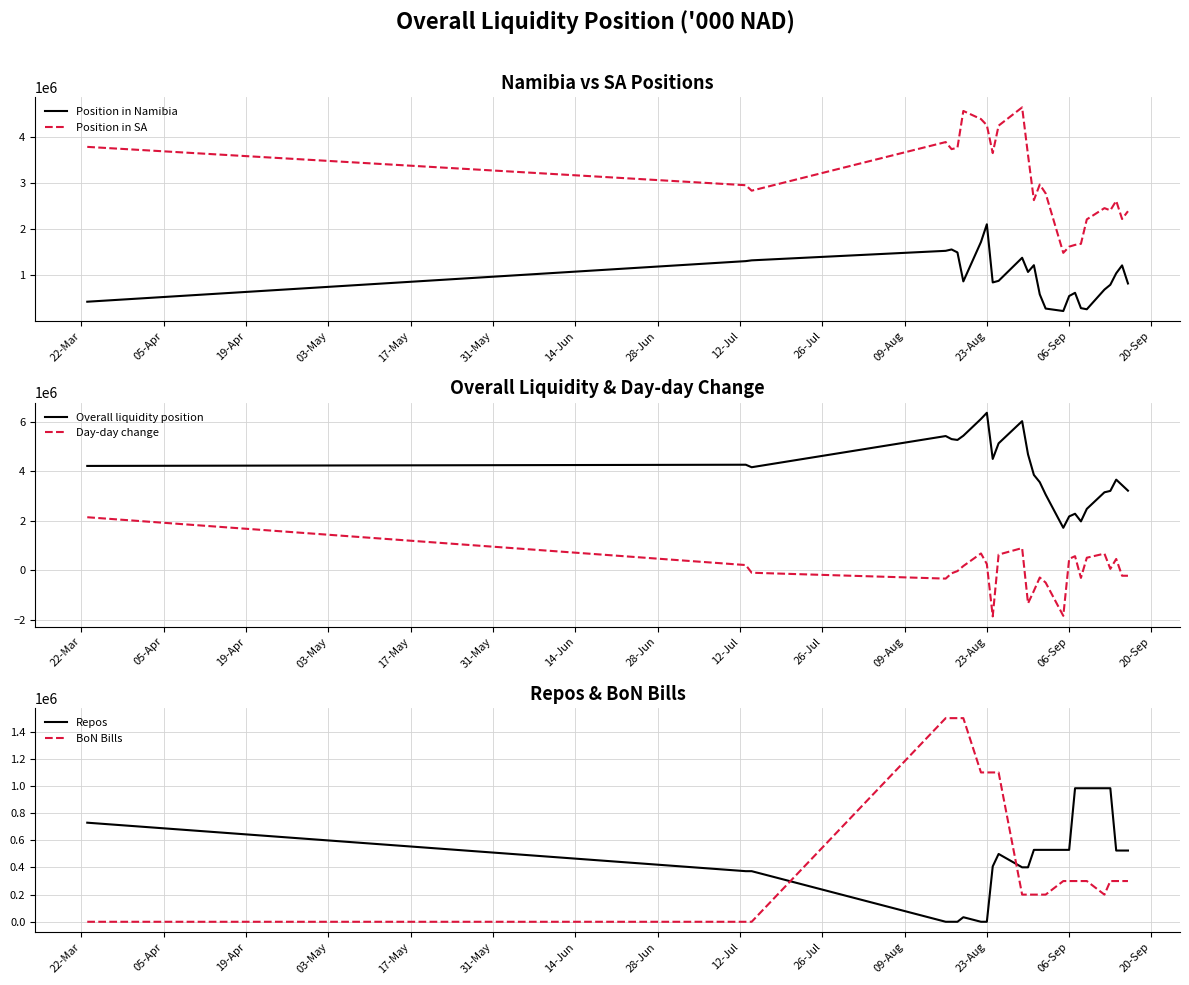

True or false: Position in Namibia and Position in SA cross at least once.

False